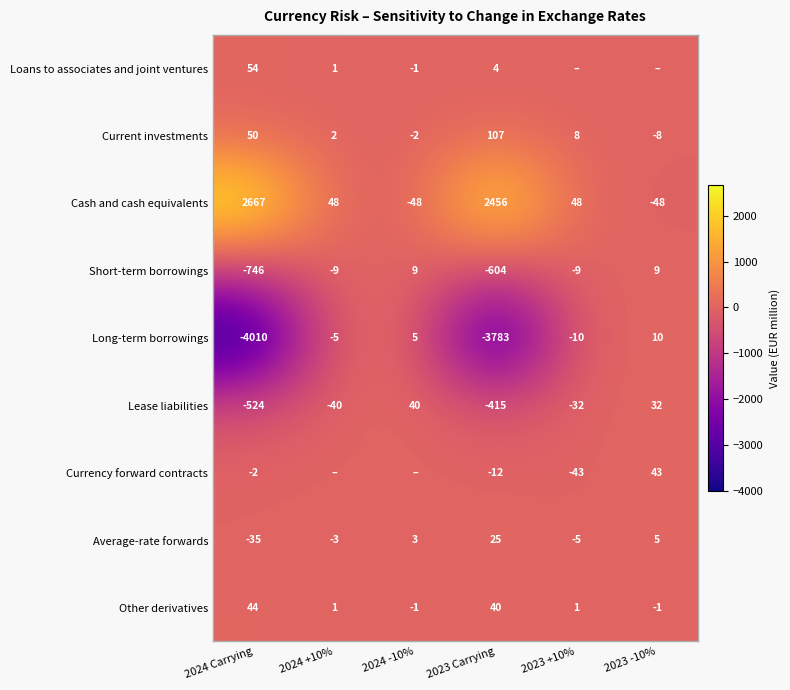

What is the difference between the highest and lowest values at 2024 Carrying?

6677